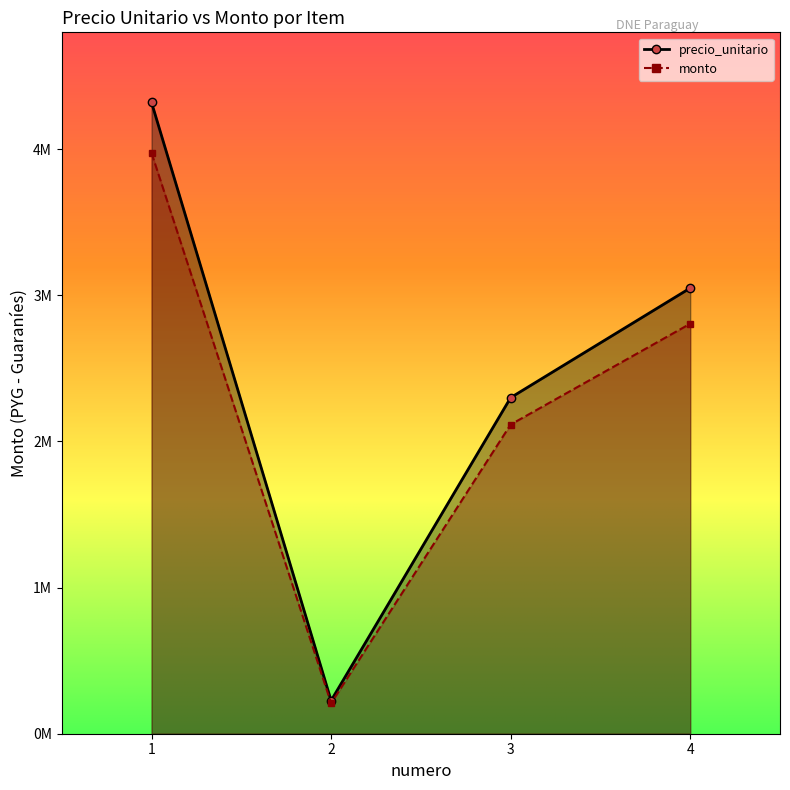

At how many categories does at least one series exceed 2195563?

3